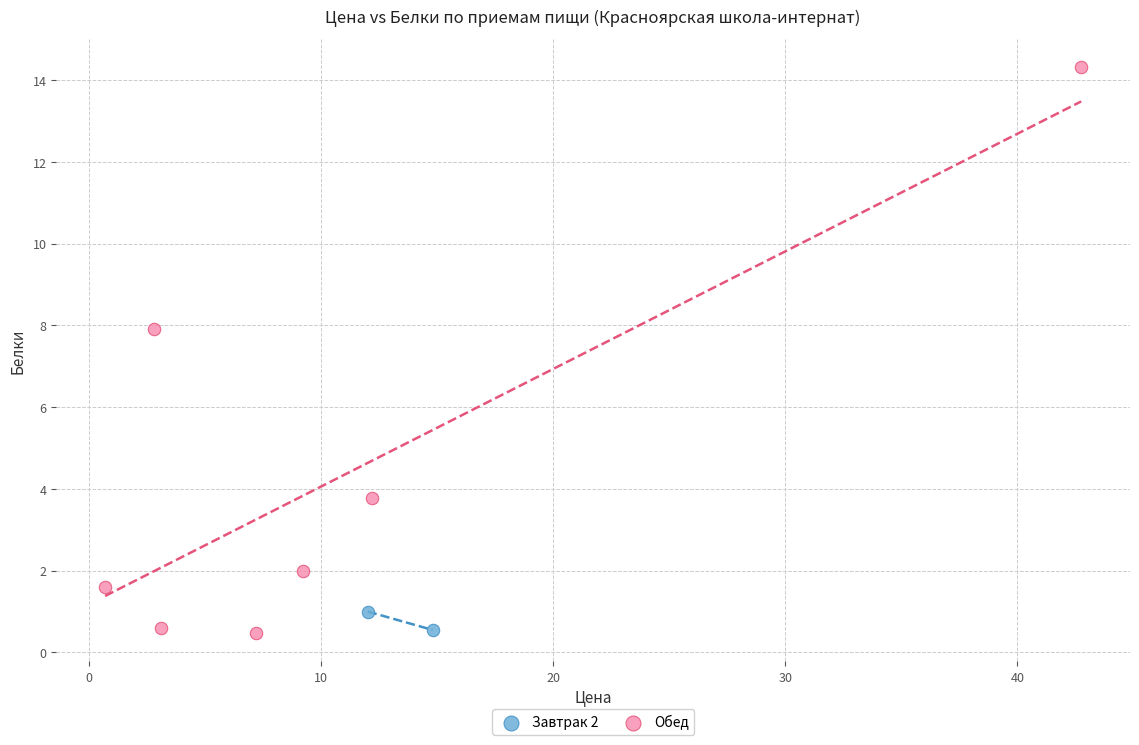

What are all the series names shown in the legend?

Завтрак 2, Обед